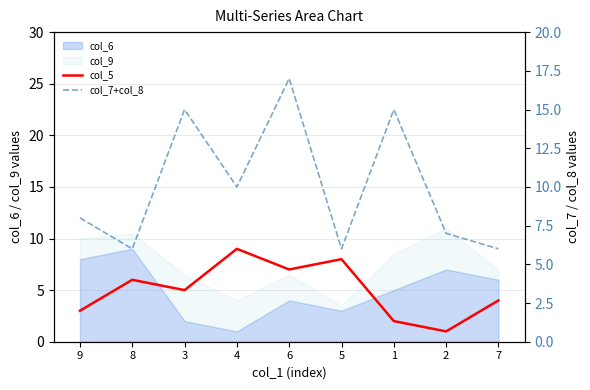

After their last crossing, which series has the higher values: col_5 or col_7+col_8?

col_7+col_8